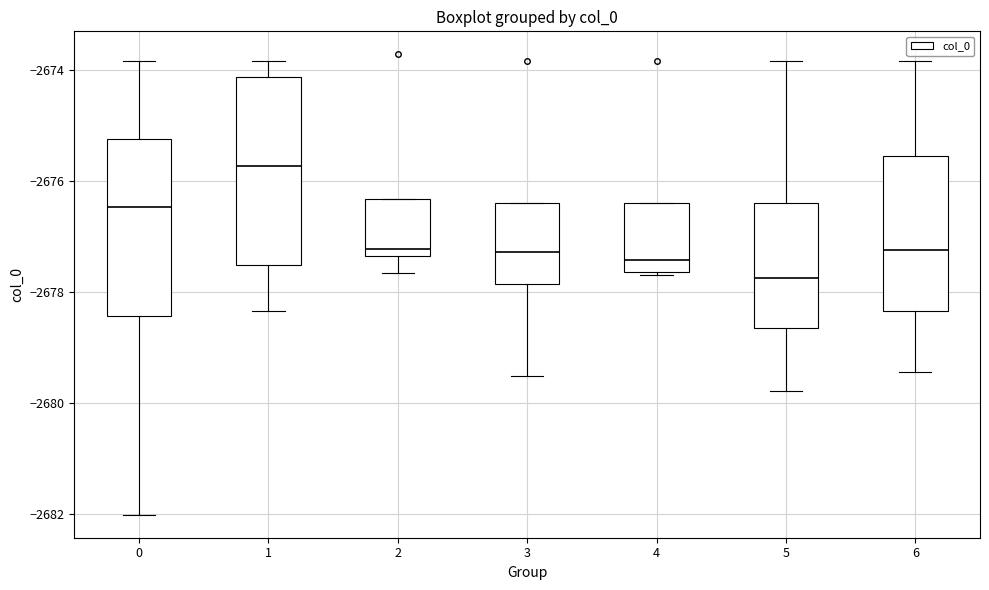

Which box's median line is the lowest?

5